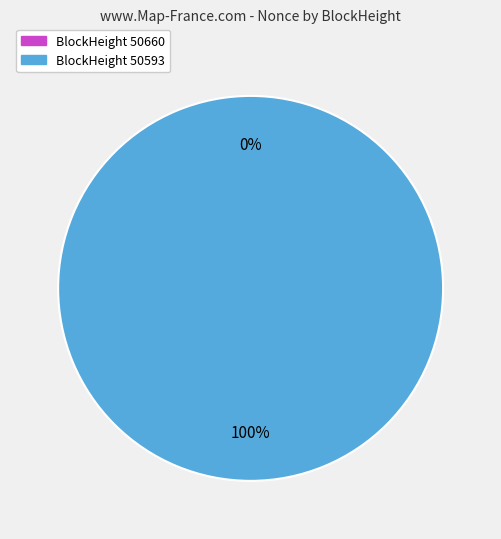

Which category accounts for the majority?

50593